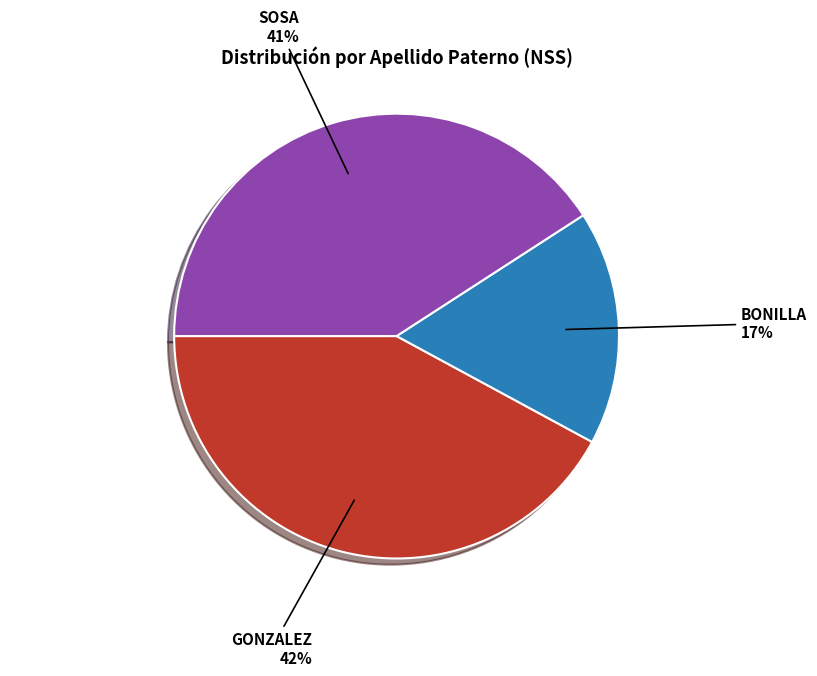

Approximately how many times larger is the value at SOSA compared to BONILLA?

2.4